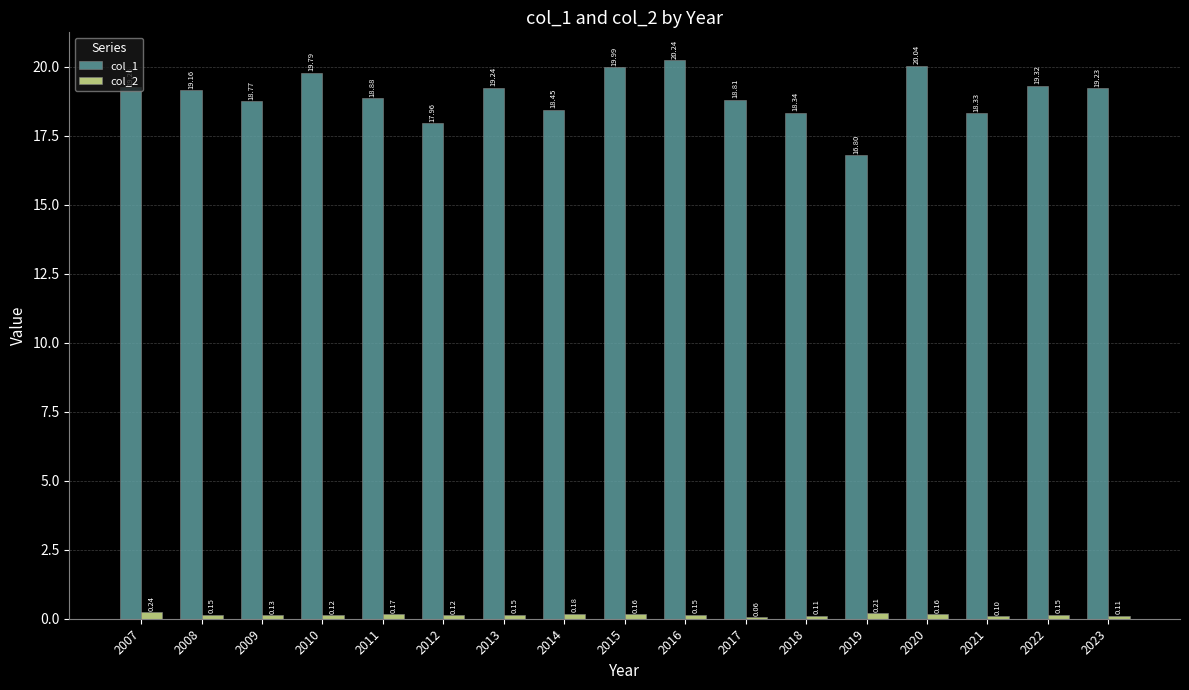

Which series has the largest total across all categories?

col_1